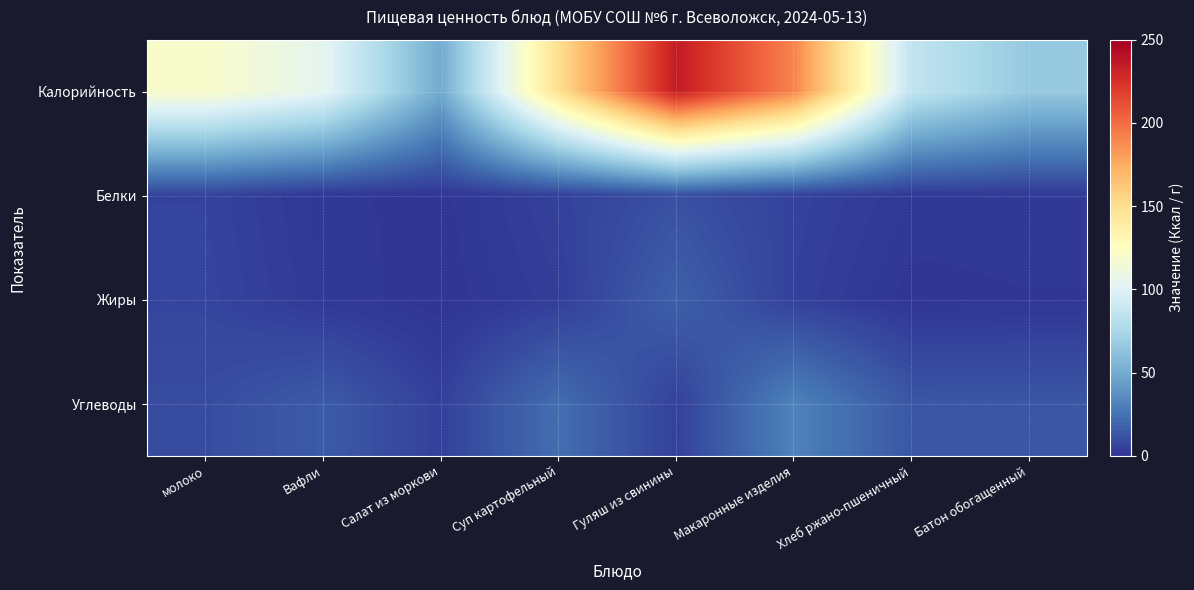

Reading left to right, list all the values displayed in this chart.

Калорийность: молоко=120.0	Вафли=104.0	Салат из моркови=49.5	Суп картофельный=149.8	Гуляш из свинины=235.0	Макаронные изделия=191.0	Хлеб ржано-пшеничный=86.0	Батон обогащенный=66.0
Белки: молоко=5.8	Вафли=1.3	Салат из моркови=0.5	Суп картофельный=5.2	Гуляш из свинины=10.9	Макаронные изделия=5.5	Хлеб ржано-пшеничный=1.9	Батон обогащенный=2.0
Жиры: молоко=6.4	Вафли=2.0	Салат из моркови=0.1	Суп картофельный=3.7	Гуляш из свинины=17.1	Макаронные изделия=4.8	Хлеб ржано-пшеничный=0.3	Батон обогащенный=0.9
Углеводы: молоко=9.4	Вафли=15.0	Салат из моркови=4.7	Суп картофельный=22.8	Гуляш из свинины=4.9	Макаронные изделия=31.3	Хлеб ржано-пшеничный=13.5	Батон обогащенный=13.2